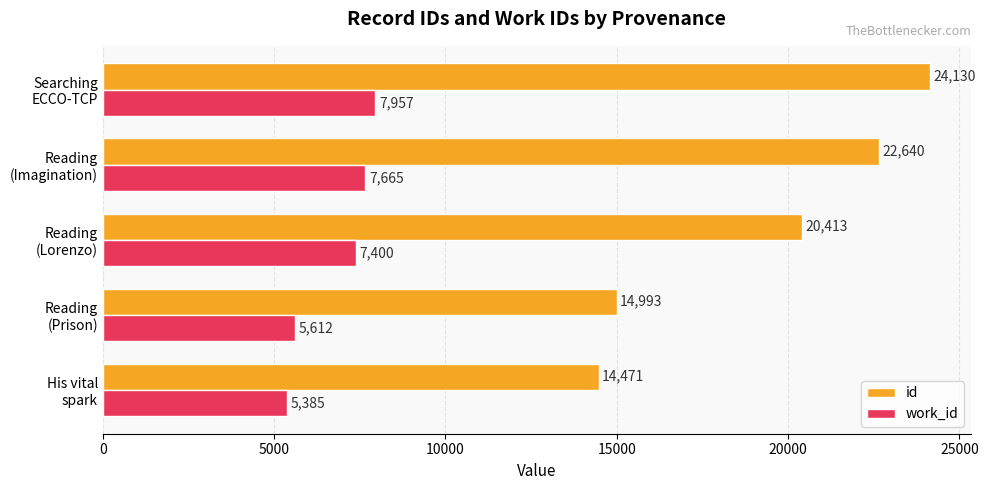

List the series in order of their overall mean, lowest first.

work_id, id